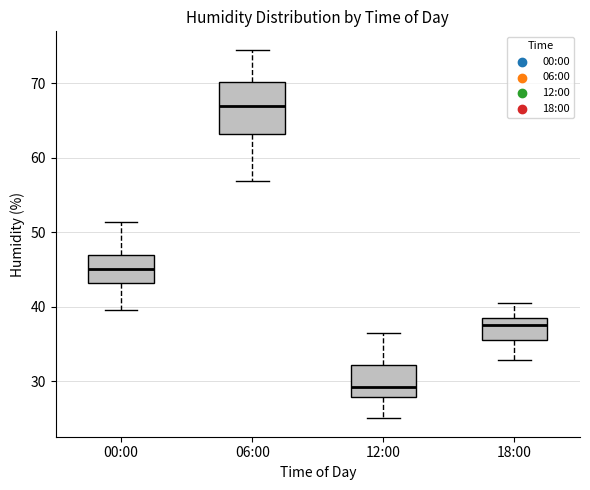

Reading left to right, read every box against the y-axis: the position of its median line, the range the box covers, and the ends of its whiskers. The values are not printed on the chart, so give them approximately, as read against the axis.

00:00: median 45, box 43 to 47, whiskers 40 to 51
06:00: median 67, box 63 to 70, whiskers 57 to 75
12:00: median 29, box 28 to 32, whiskers 25 to 37
18:00: median 38, box 36 to 39, whiskers 33 to 41